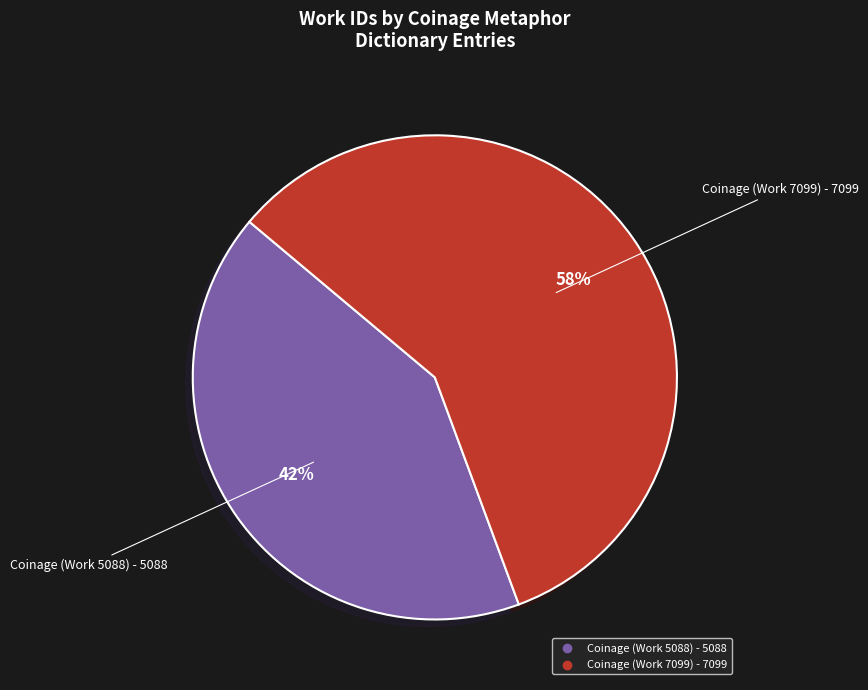

Is it true that Coinage (Work 7099) is 58% of the pie?

True